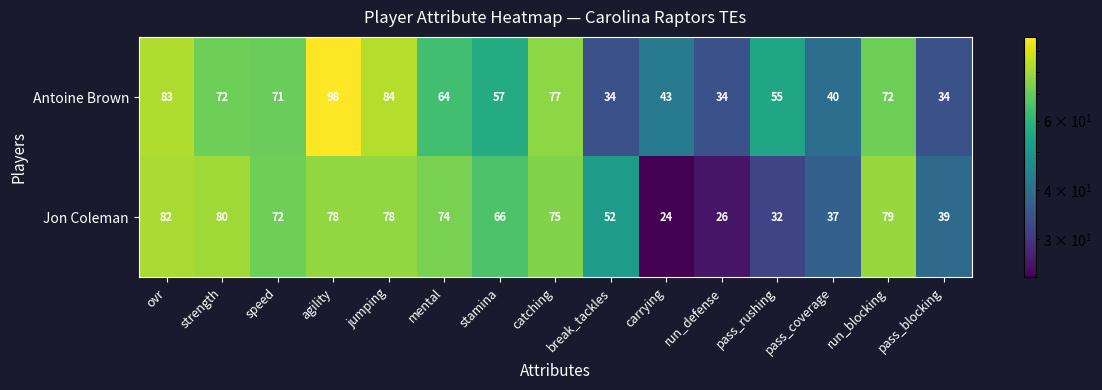

What value does the Jon Coleman series have at pass_rushing, to the nearest 10?

30